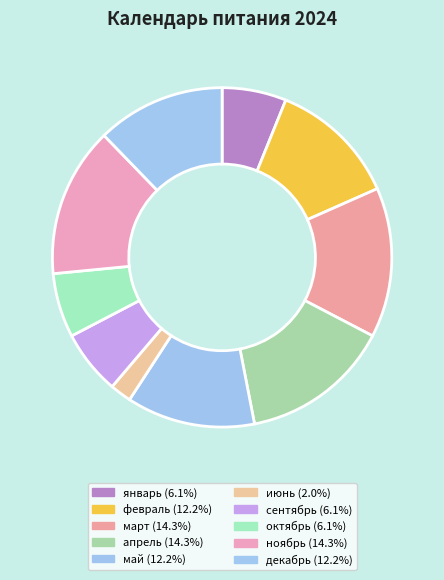

Count the number of slices in the pie.

10